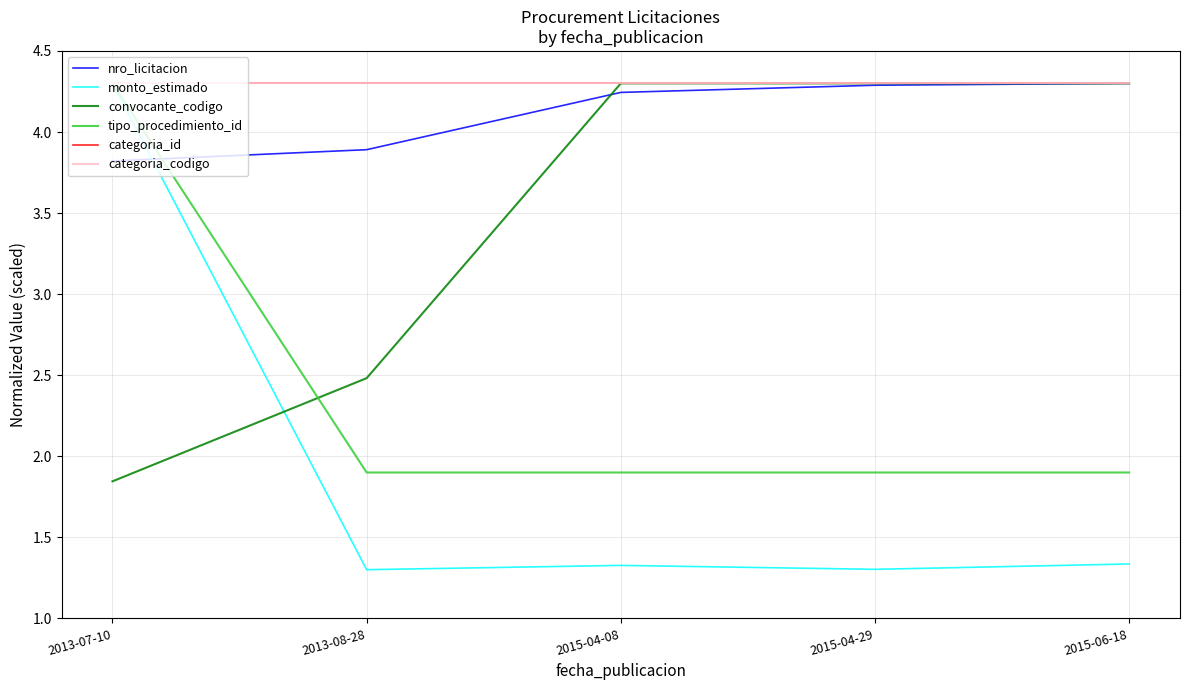

What is the approximate value of categoria_id at 2013-08-28?

4.3